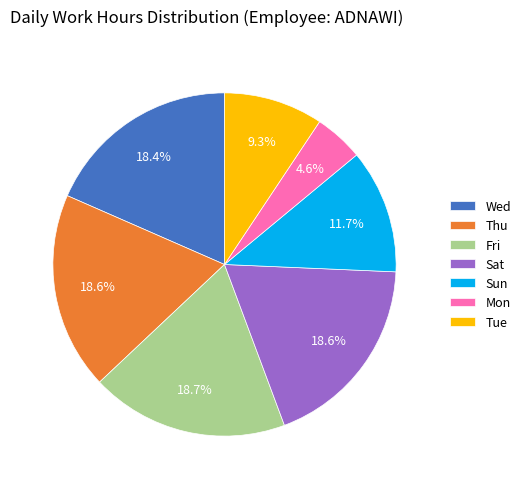

Does any single category account for the majority?

No